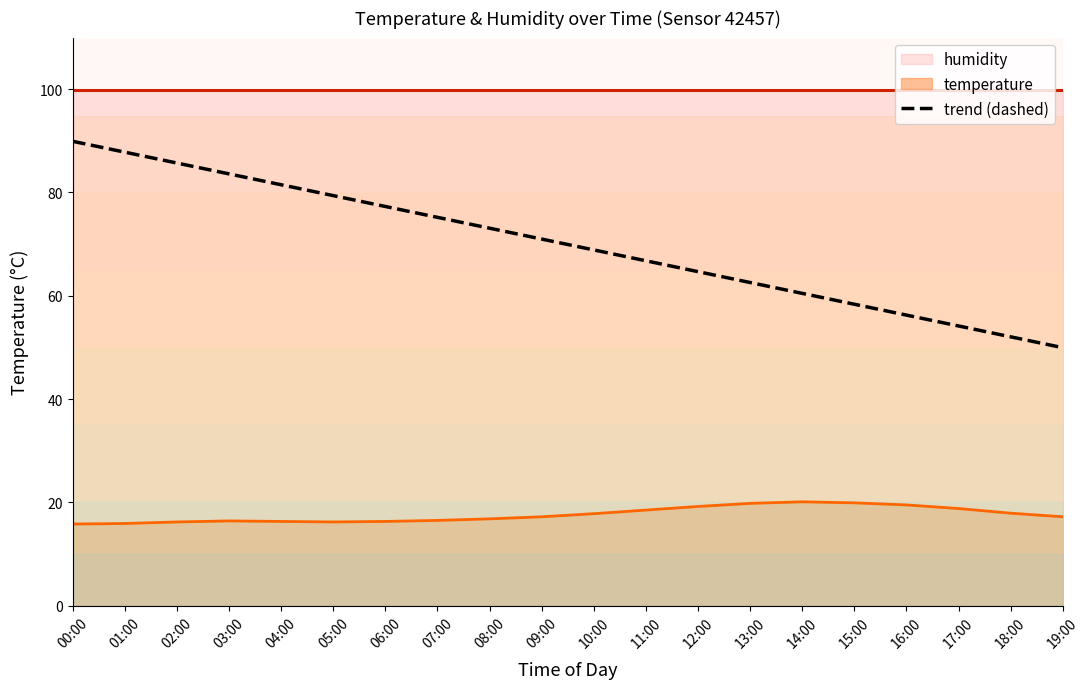

At which label is the value closest to 69?

10:00